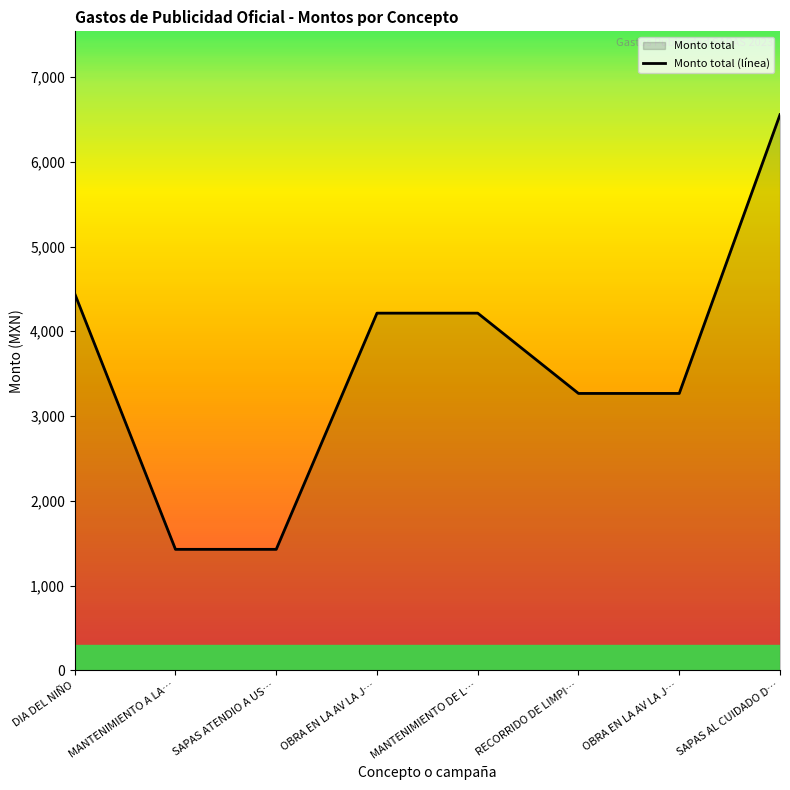

What is the difference between the values at MANTENIMIENTO DE L… and MANTENIMIENTO A LA…?

2786